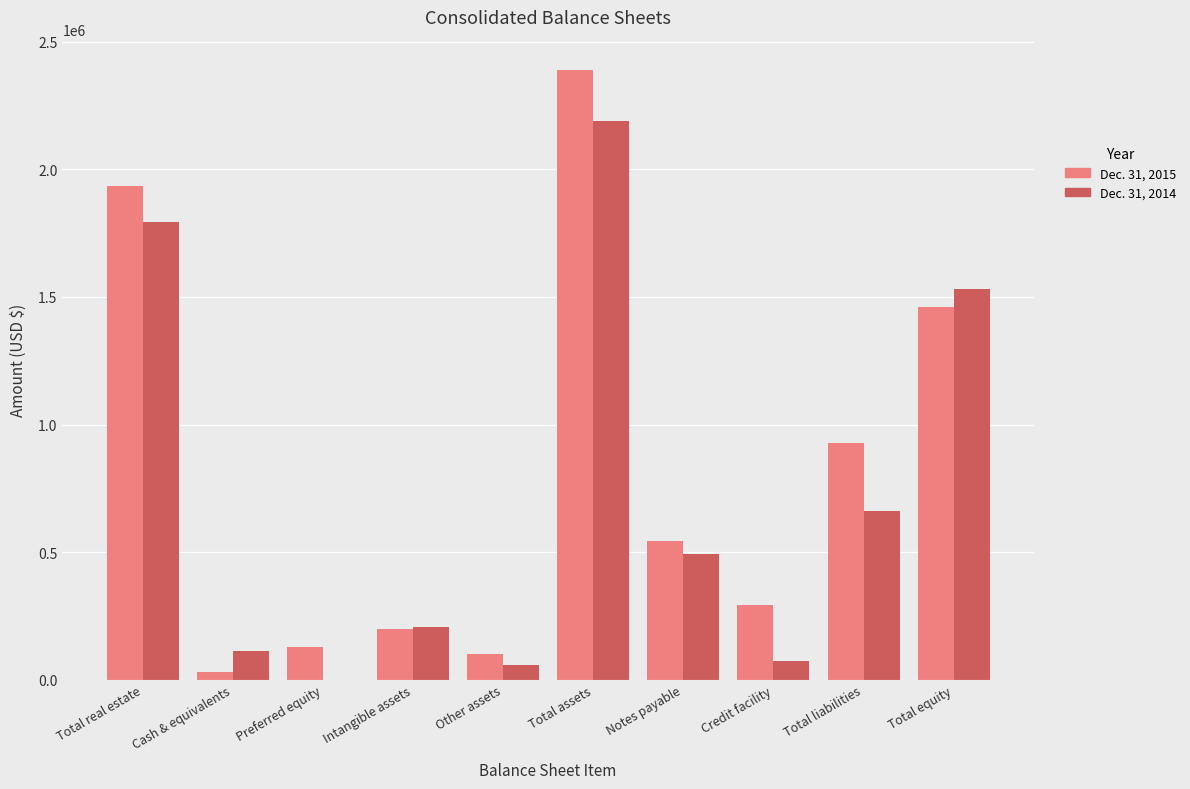

How many groups of bars are there?

10